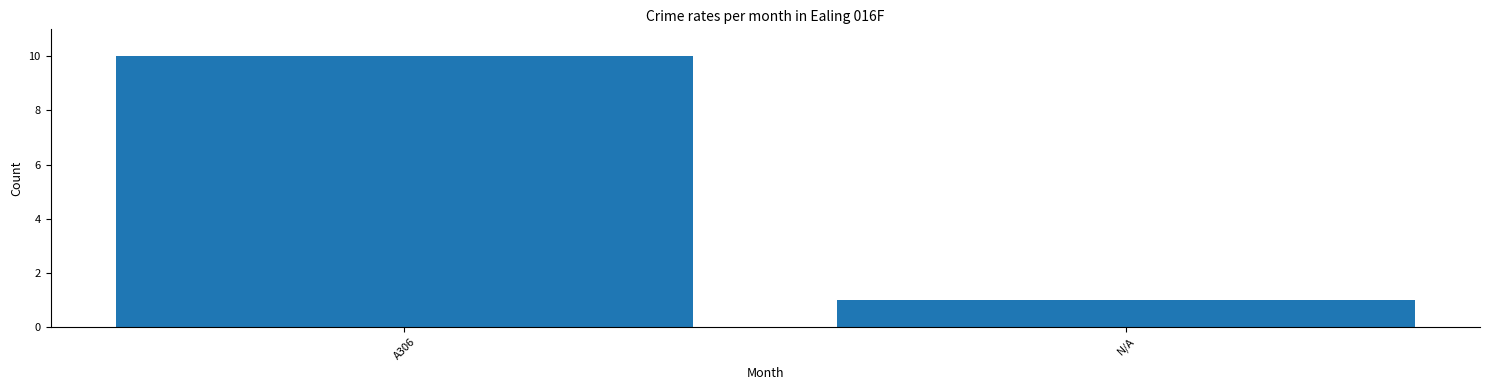

What is the ratio of the value at A306 to the value at N/A?

10.0